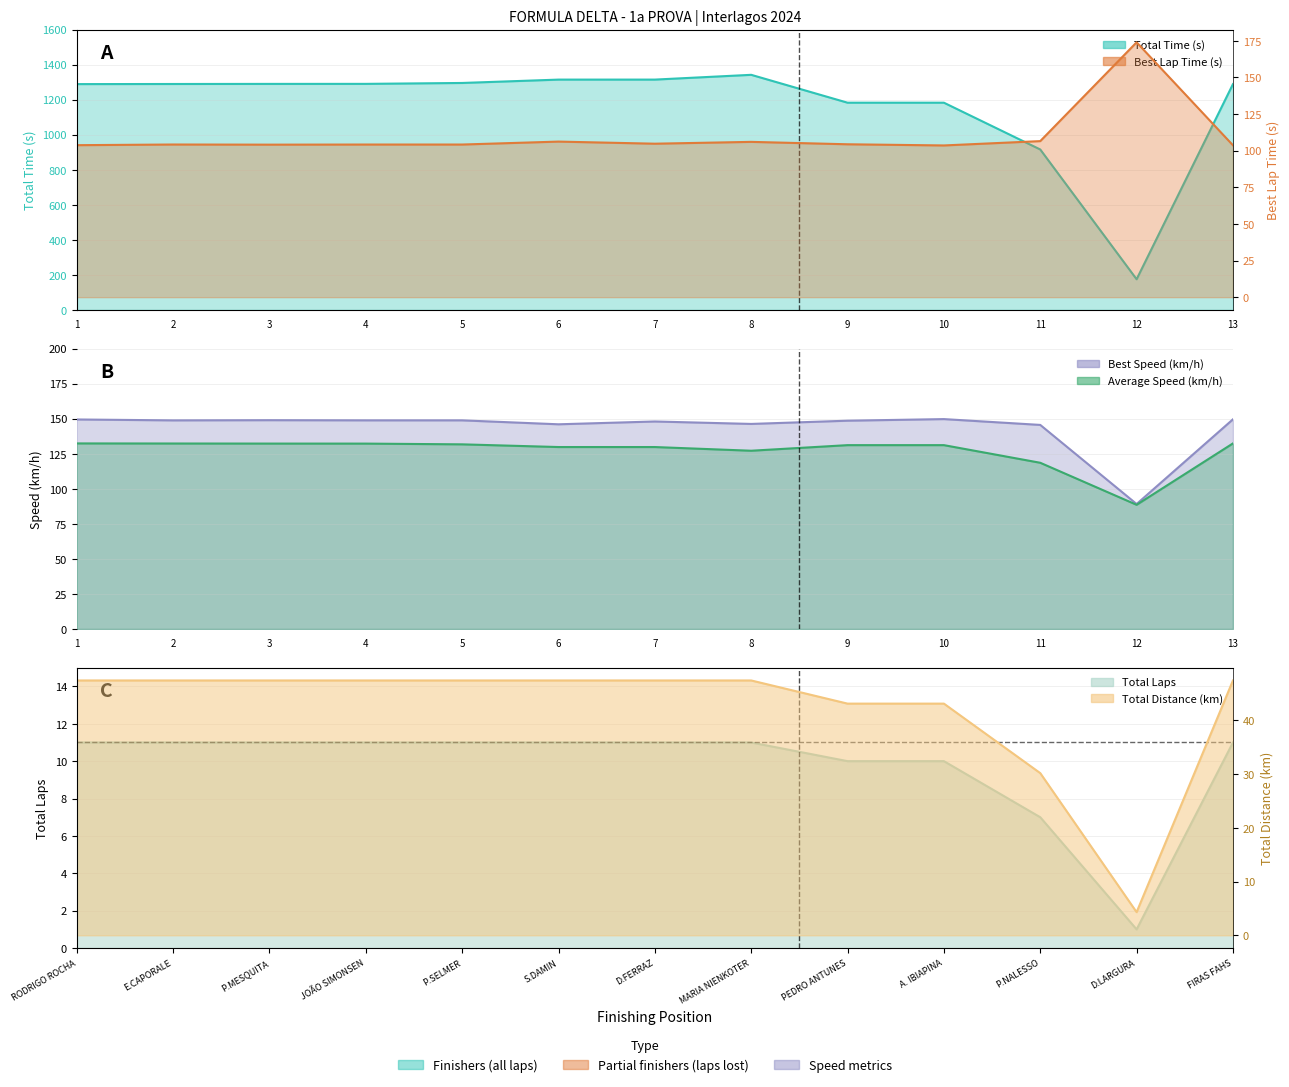

At RODRIGO ROCHA, list the series in order from smallest to largest.

Total Laps, Total Distance (km), Best Lap Time (s), Average Speed (km/h), Best Speed (km/h), Total Time (s)